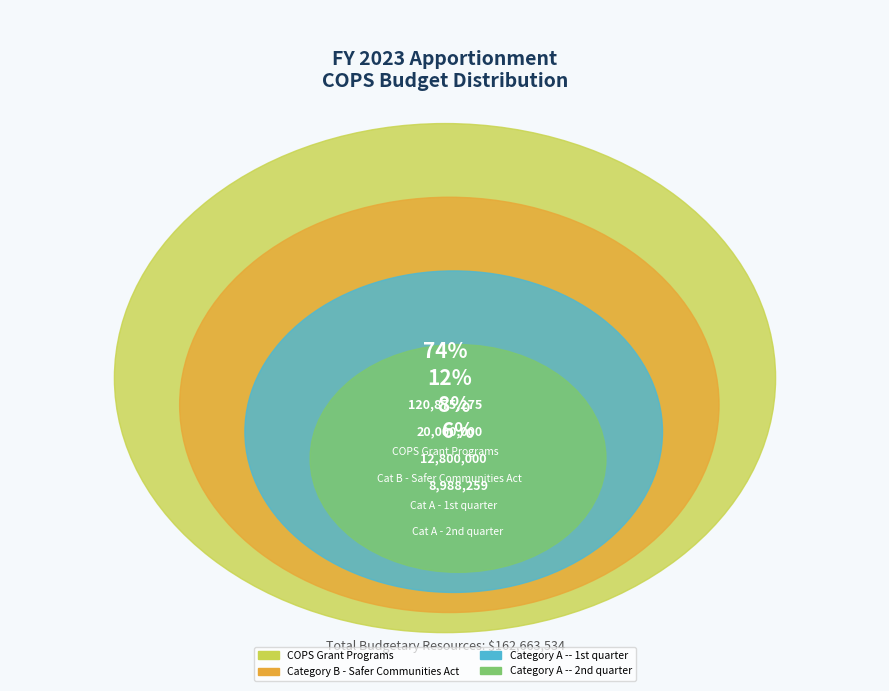

Count the number of slices in the pie.

4